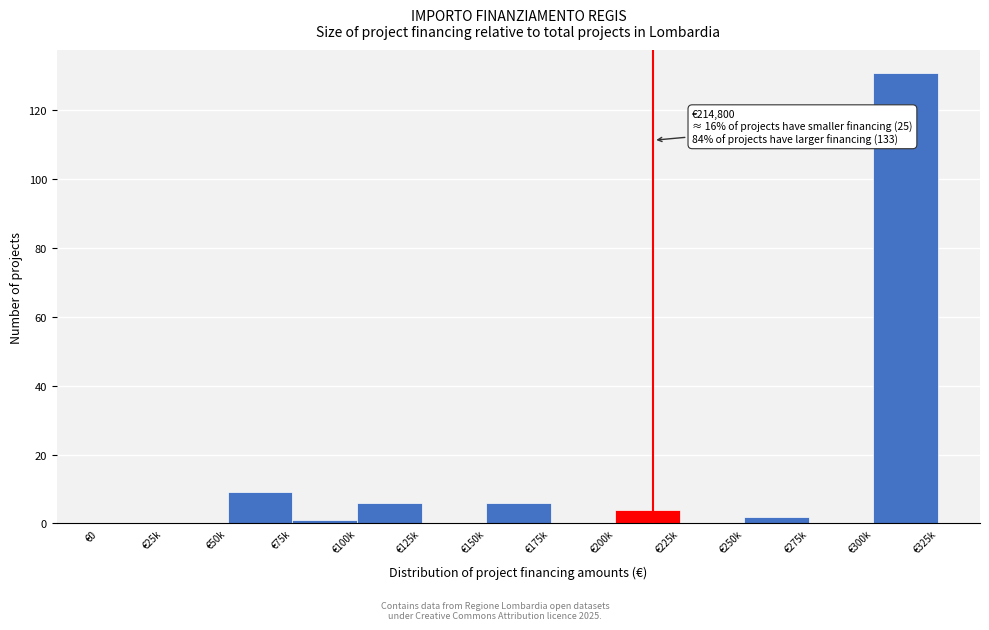

Reading left to right, what are all the values shown in this chart?

€0=0	€25k=0	€50k=9	€75k=1	€100k=6	€125k=0	€150k=6	€175k=0	€200k=4	€225k=0	€250k=2	€275k=0	€300k=131